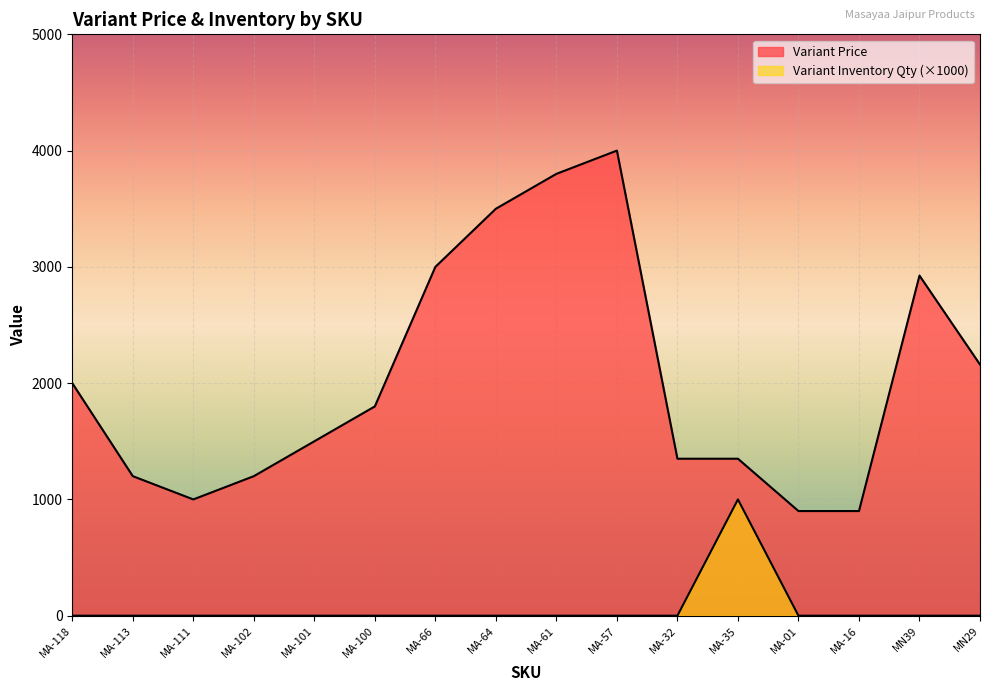

The value of Variant Price at MA-111 is 1000. True or false?

True